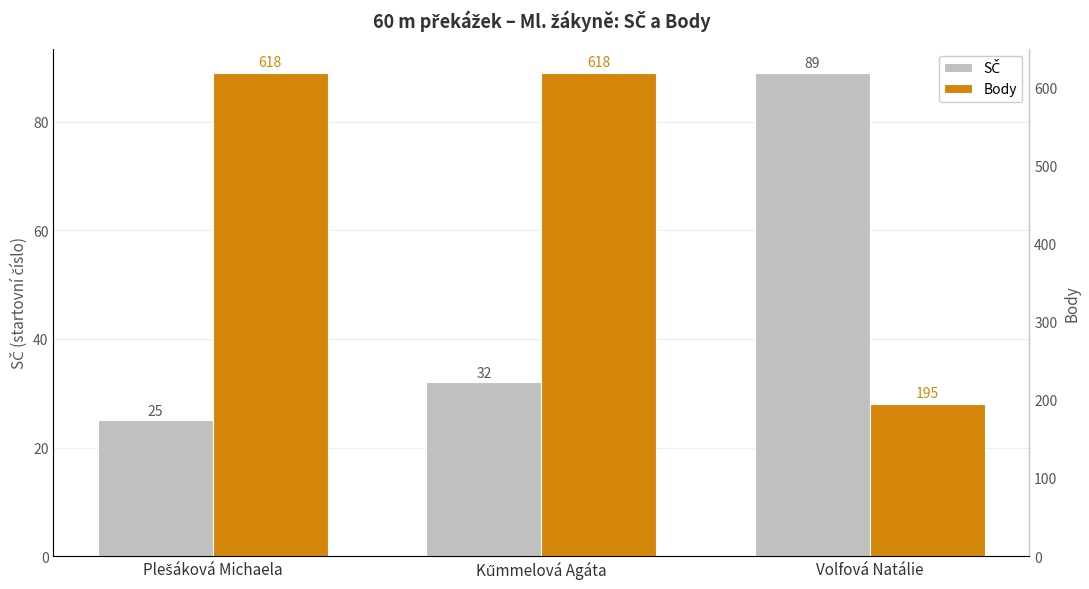

The Body series shows 282 at Plešáková Michaela. True or false?

False